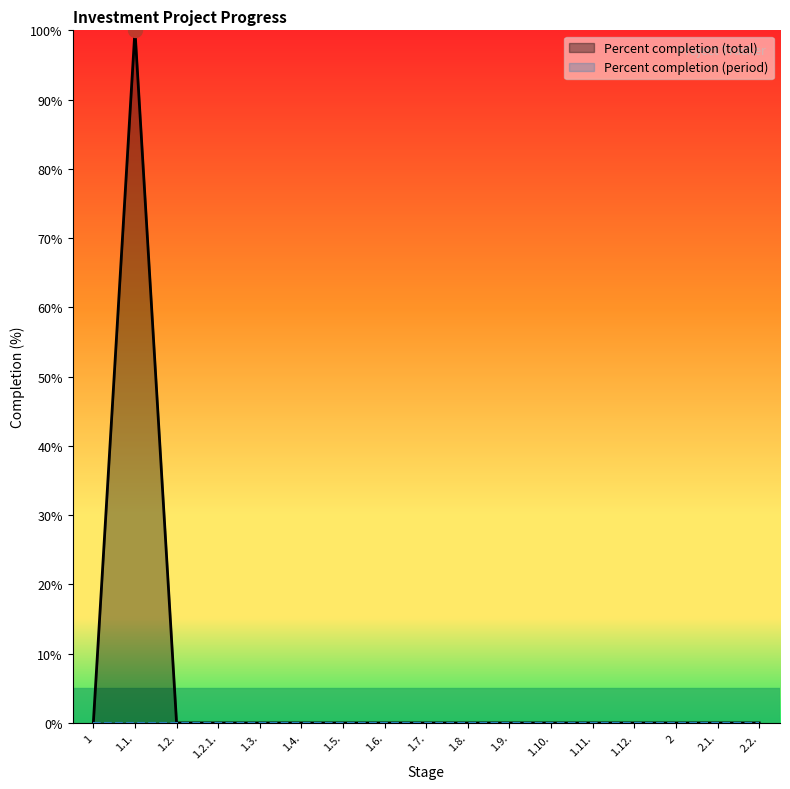

True or false: the data shows 48 at 1.8..

False